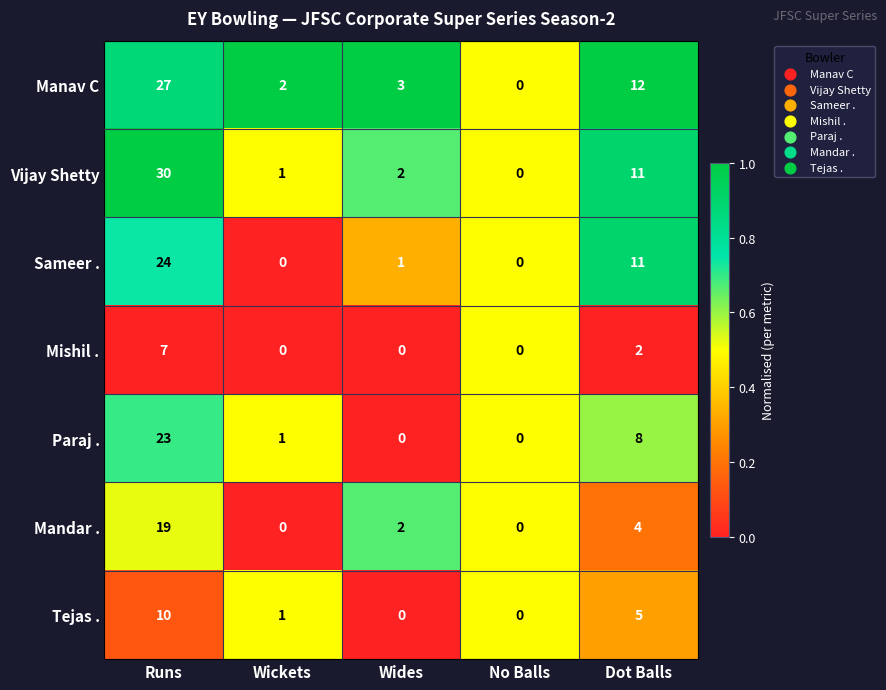

Is the value of Manav C at No Balls greater than the value of Mandar . at Wides?

No